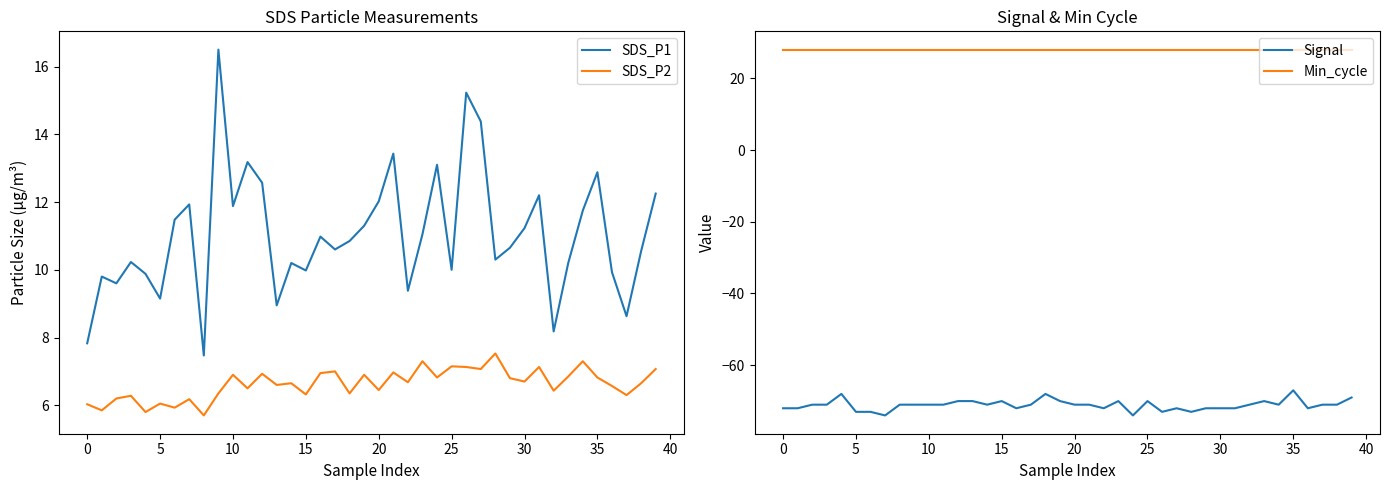

What are all the series names shown in the legend?

SDS_P1, SDS_P2, Signal, Min_cycle